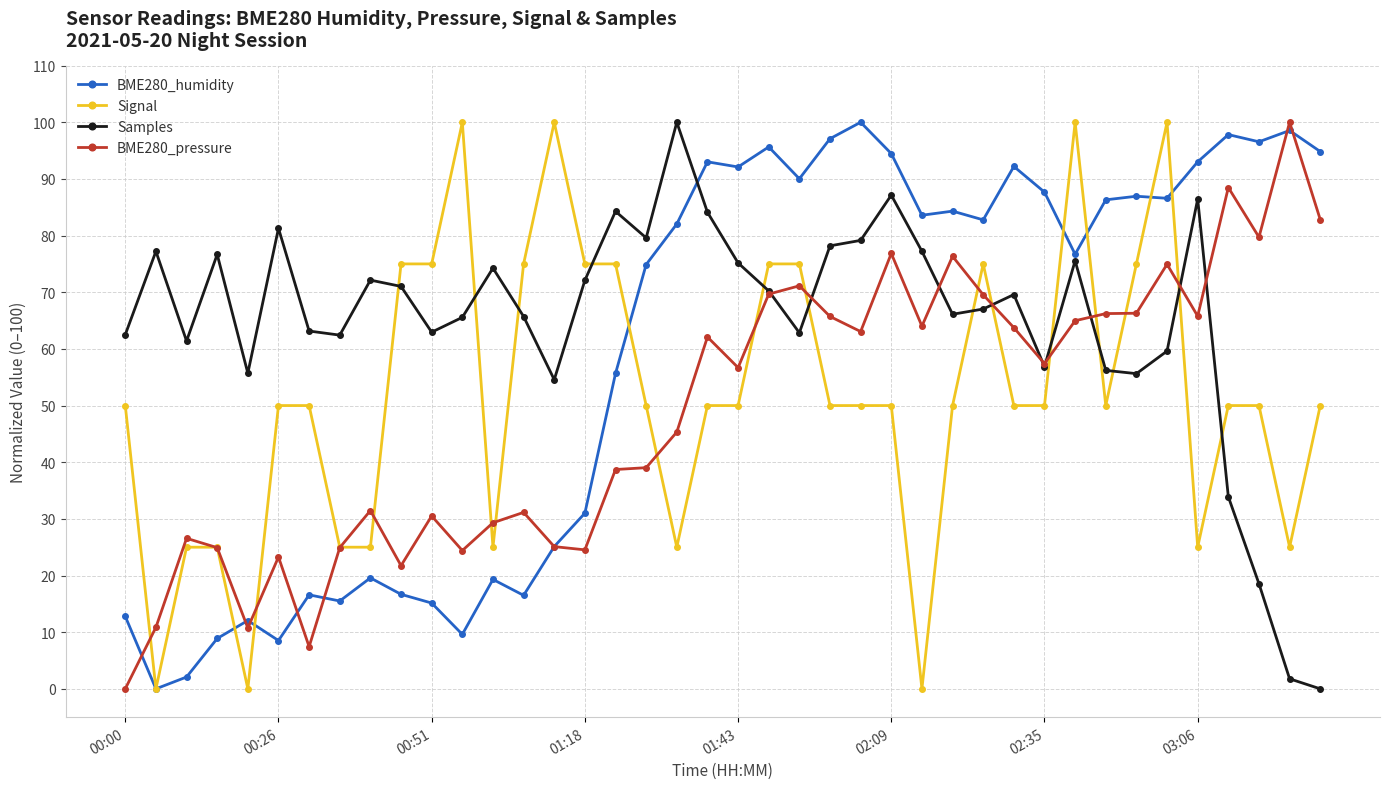

Rank the series by their average value, from highest to lowest.

Samples, BME280_humidity, Signal, BME280_pressure